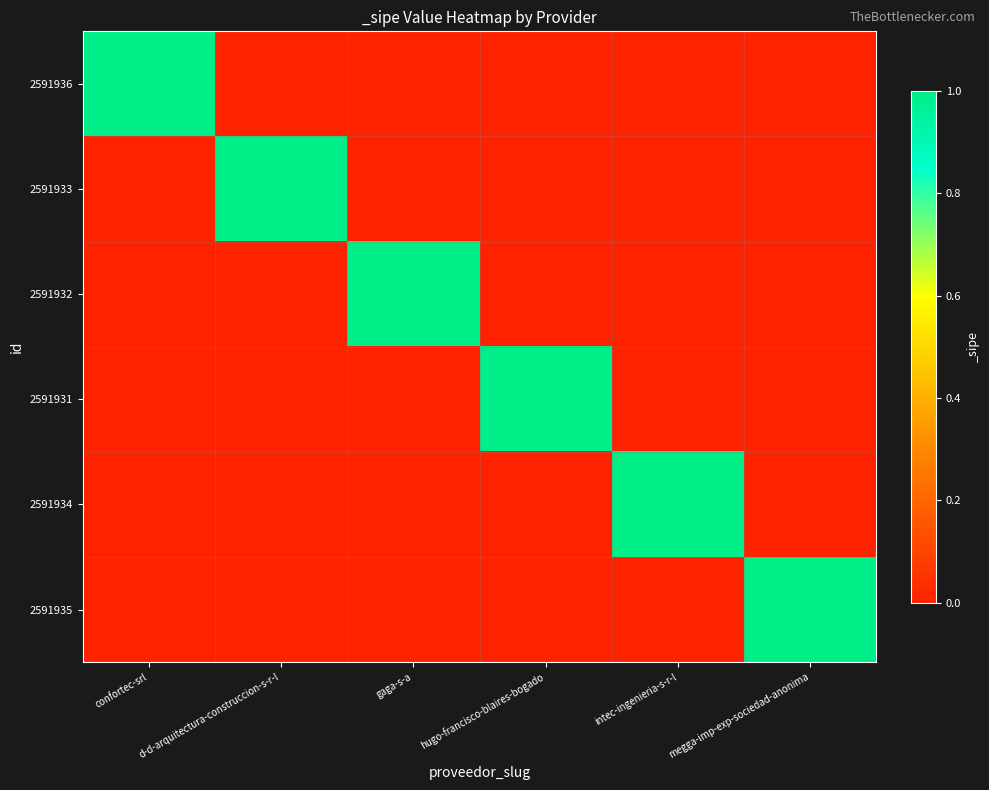

At which category is the sum across all series the highest?

confortec-srl